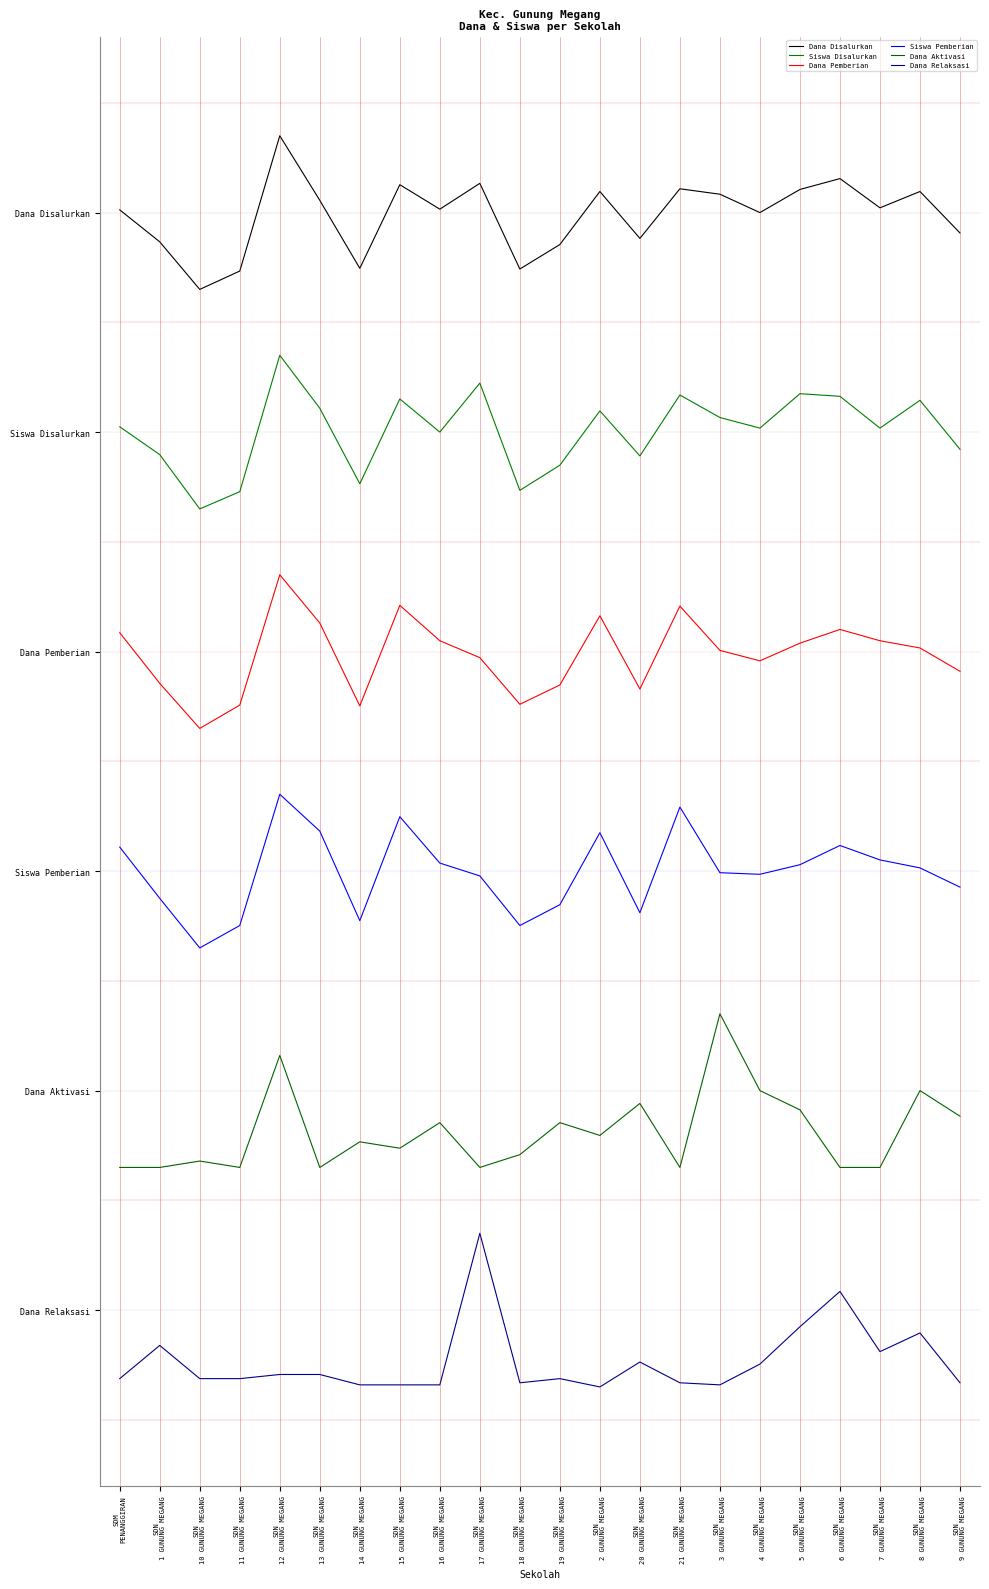

What is the label of the 12th point from the right?

SDN
18 GUNUNG MEGANG